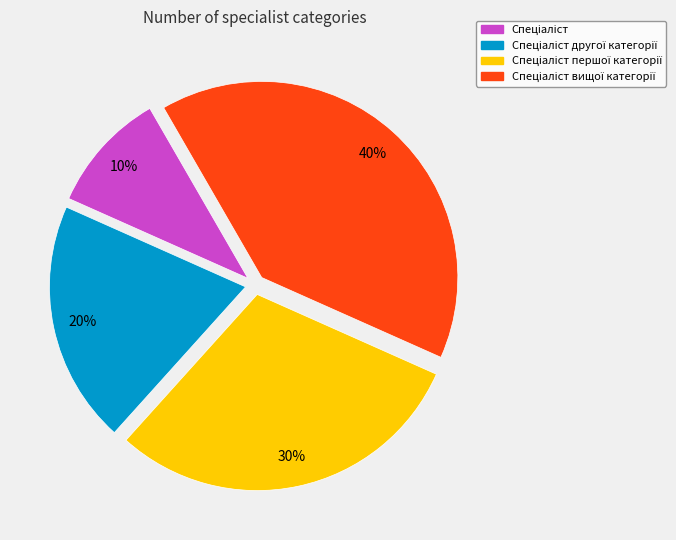

Is there a majority slice in this chart?

No